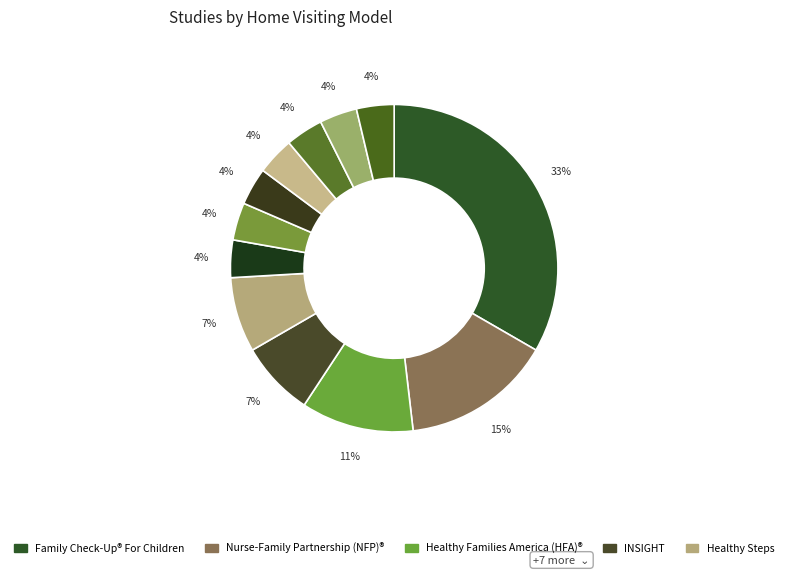

How many segments does this pie chart have?

12